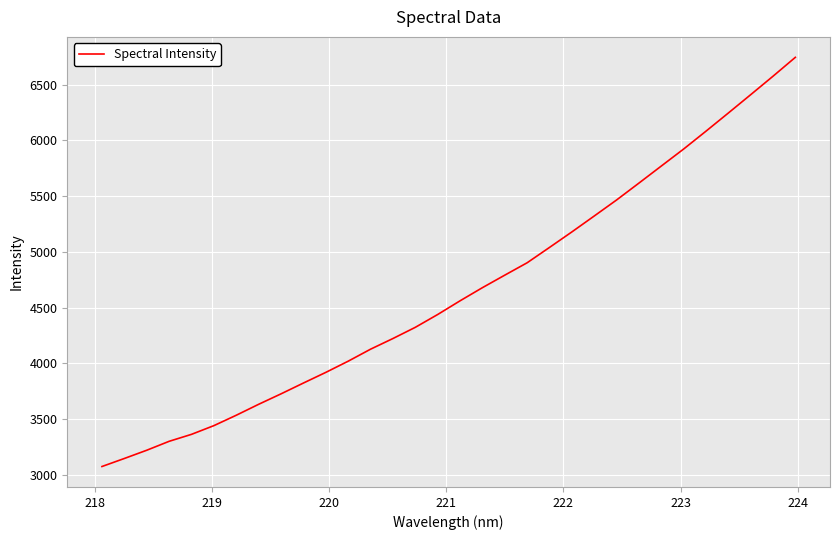

What is the difference between the maximum and minimum values?

3671.6